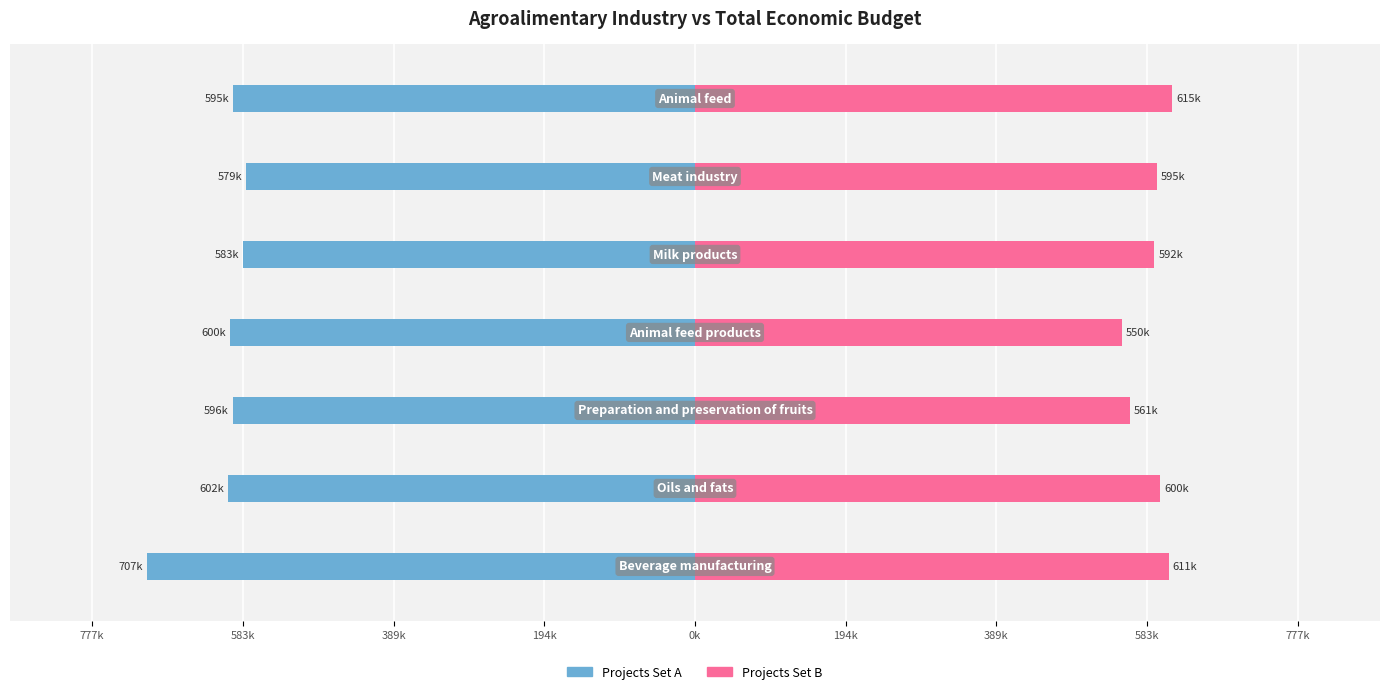

How many values in the Group A (left) series are below -596384?

3